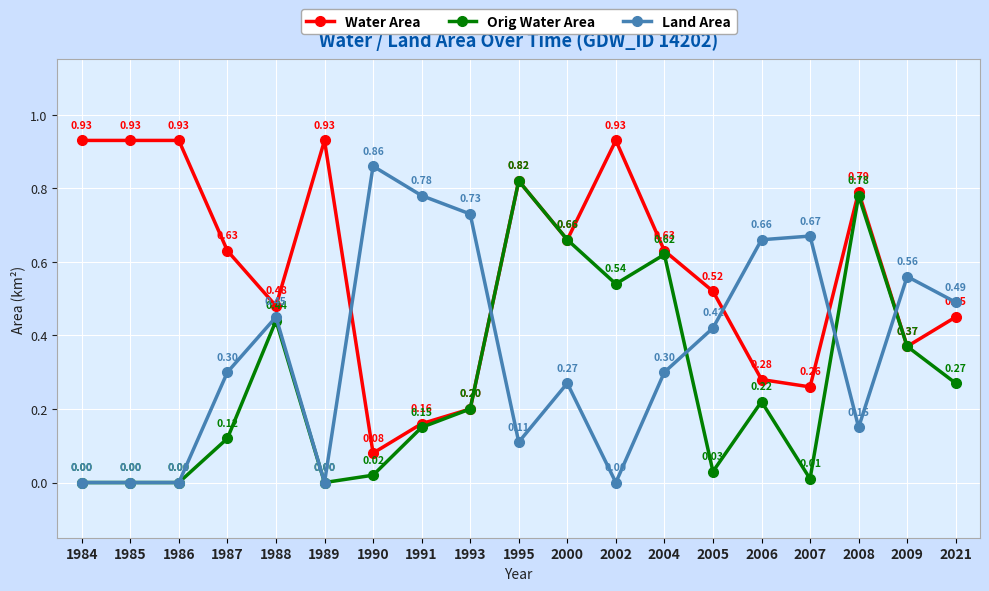

After their last crossing, which series has the higher values: Orig Water Area or Land Area?

Land Area